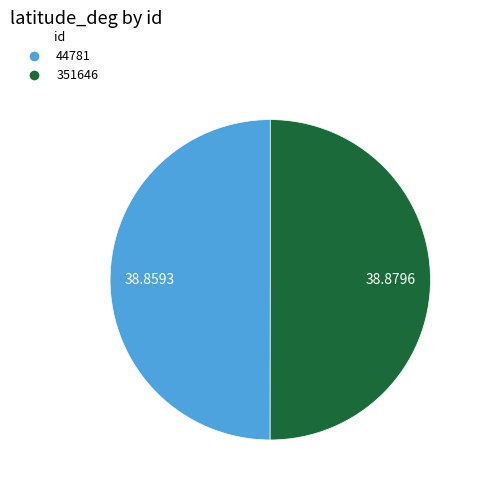

Do 351646 and 44781 together represent more than half of the pie?

Yes